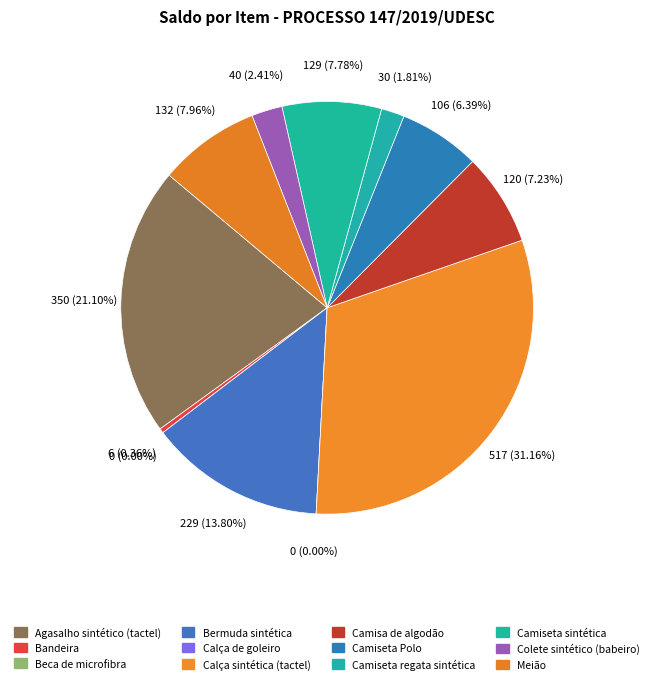

How many segments does this pie chart have?

12